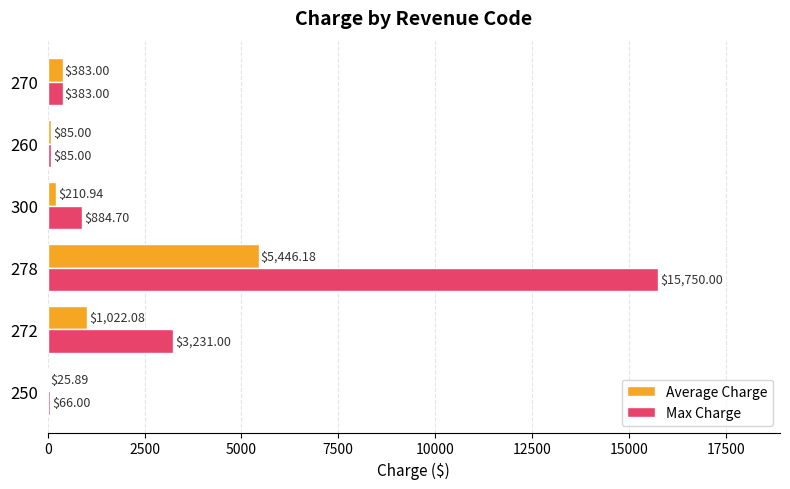

Between 250 and 272, which series saw the biggest shift?

Max Charge